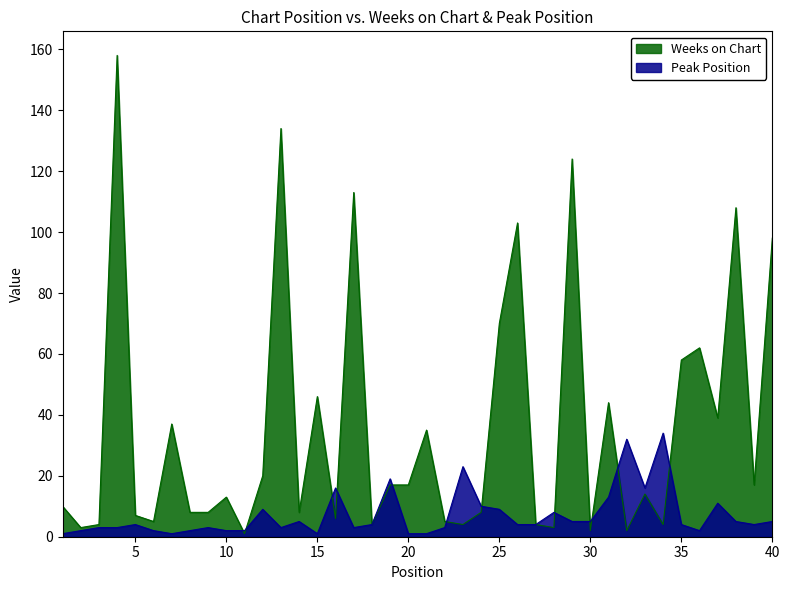

What is the value of the Weeks on Chart point at the 37th from the left?

39